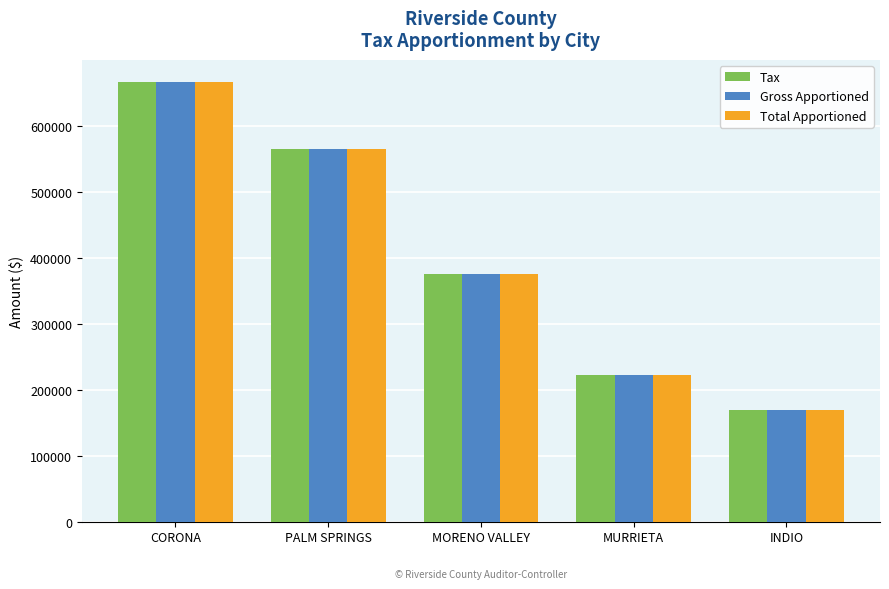

True or false: Tax has a value of 169440.9 at INDIO.

True